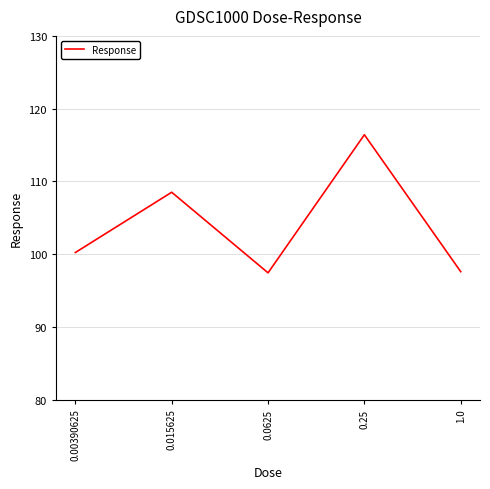

What is the maximum value shown in the chart?

116.4